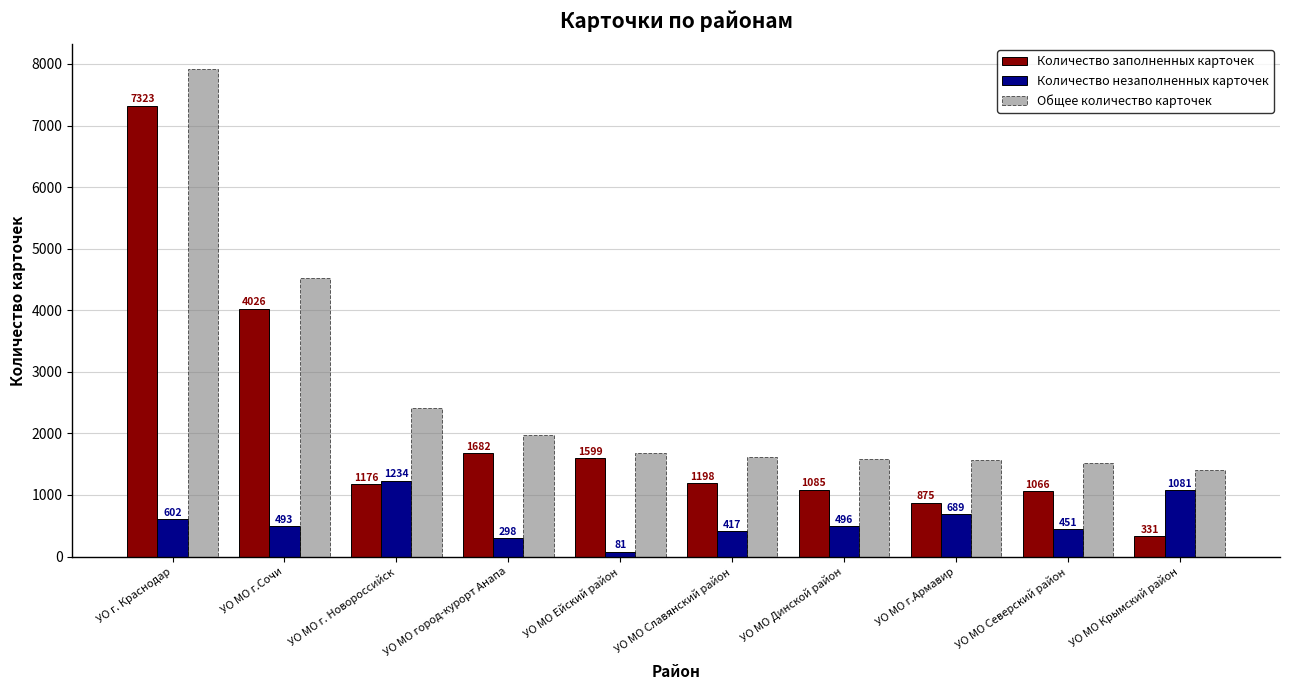

Which category has the highest value in the Общее количество карточек series?

УО г. Краснодар